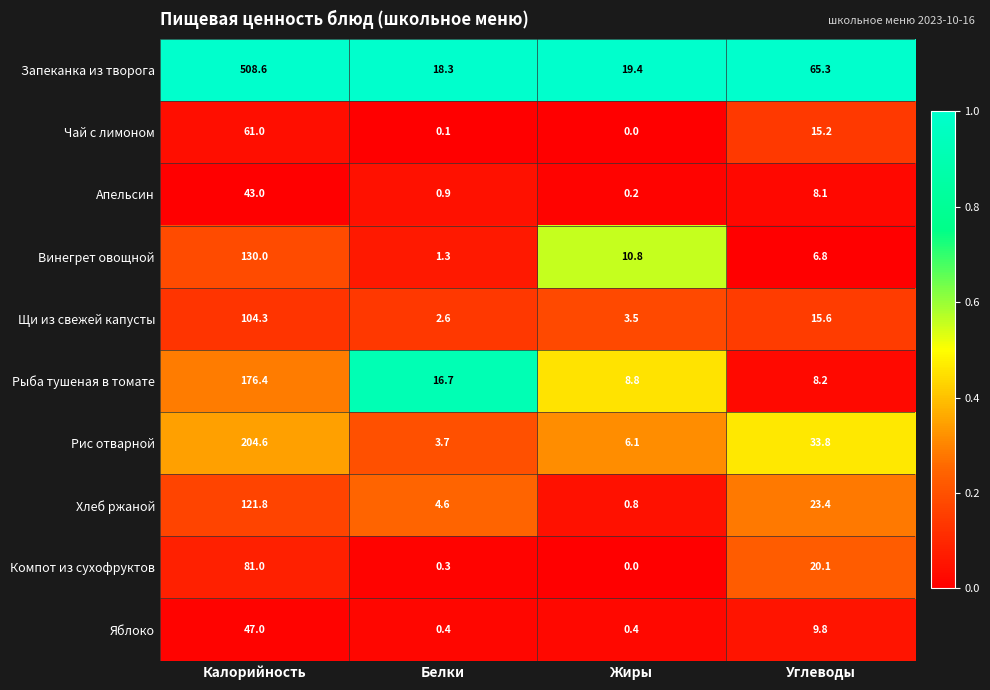

The value of Винегрет овощной at Жиры is 10.8. True or false?

True